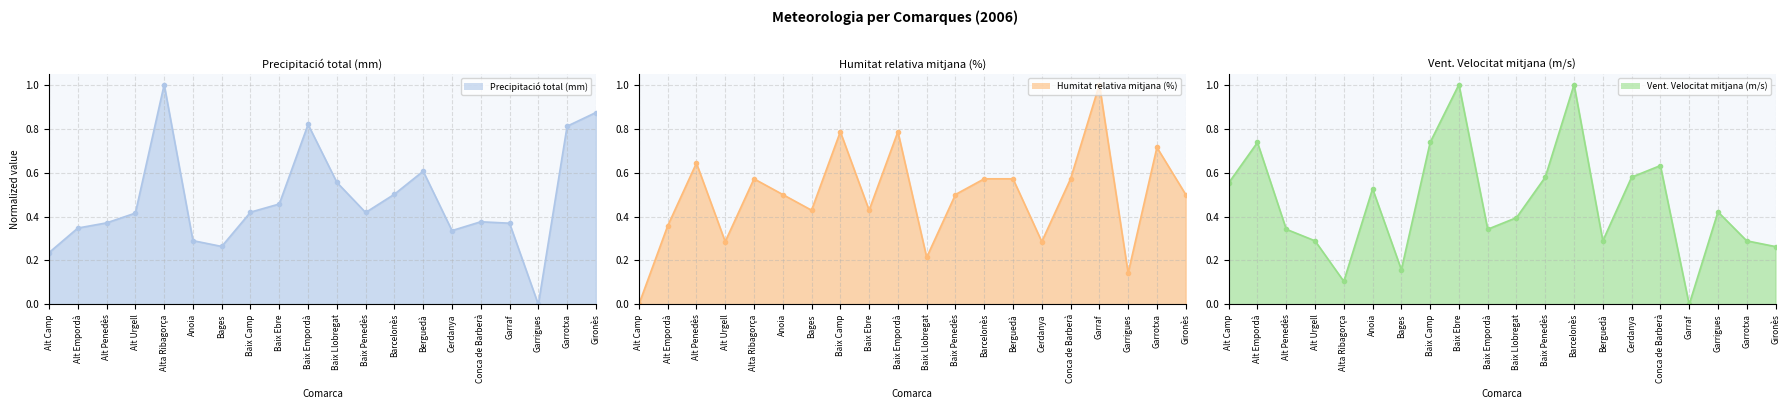

Where is the first local maximum for Humitat relativa mitjana (%)?

Alt Penedès